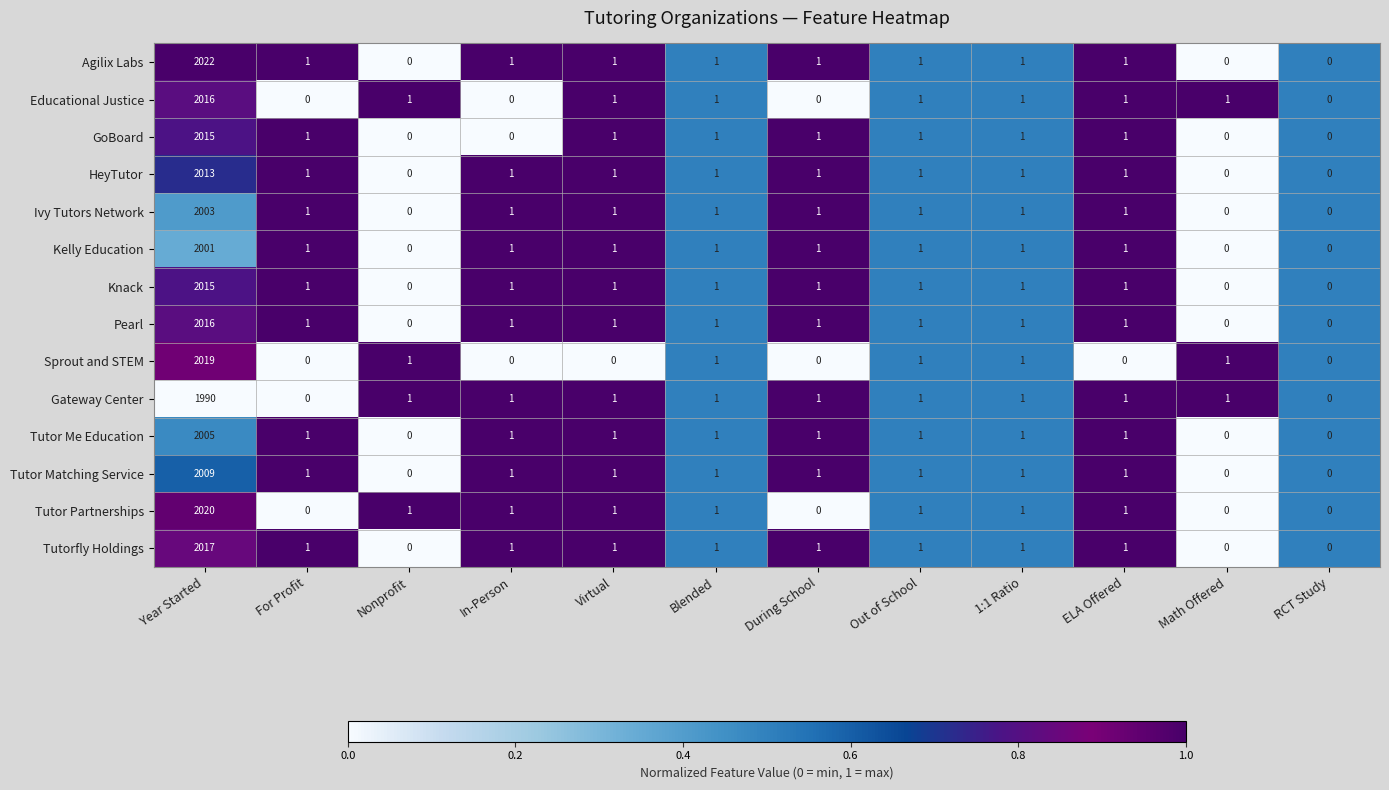

What value does the Pearl series have at Year Started, to the nearest 50?

2000